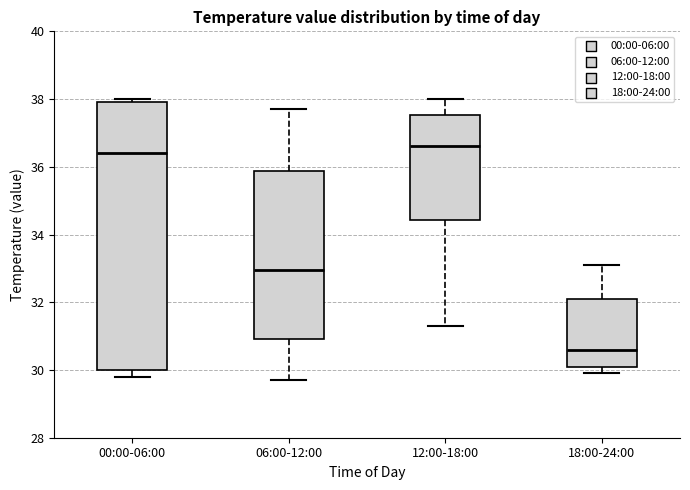

Where does the upper whisker of the box for 18:00-24:00 end on the y-axis? The values are not printed on the chart, so give them approximately, as read against the axis.

33.2